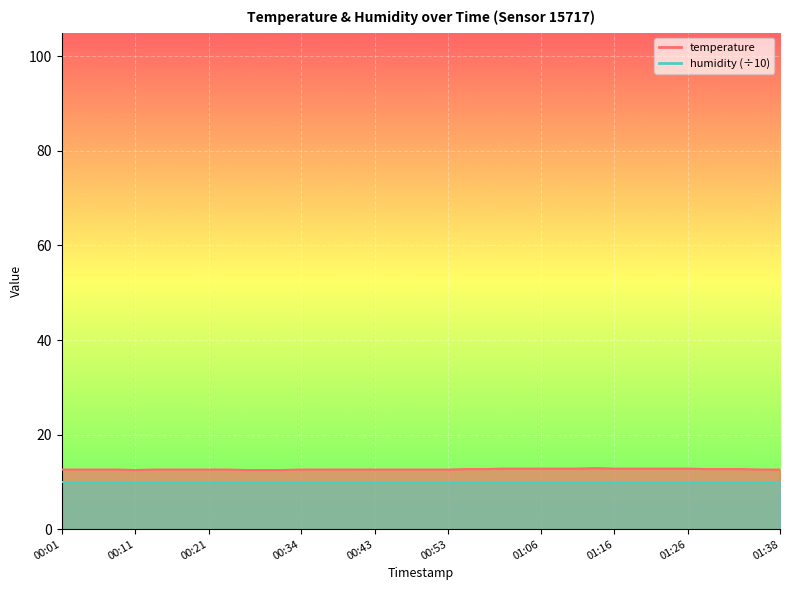

Is it true that the value at 01:31 is 12.7?

True